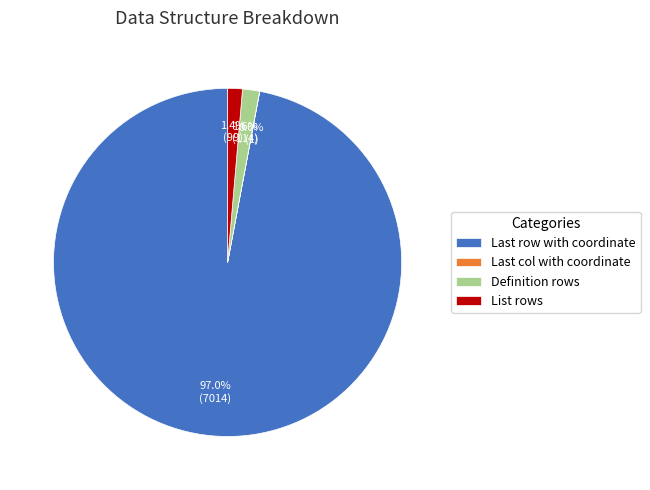

What is the largest slice in the pie chart?

Last row with coordinate